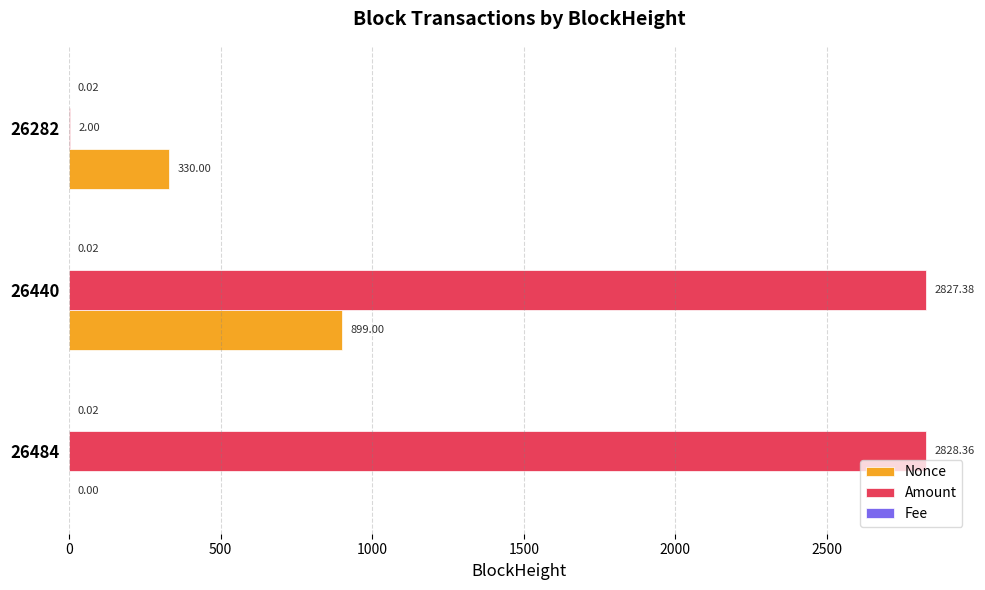

What is the maximum value for Nonce?

899.0